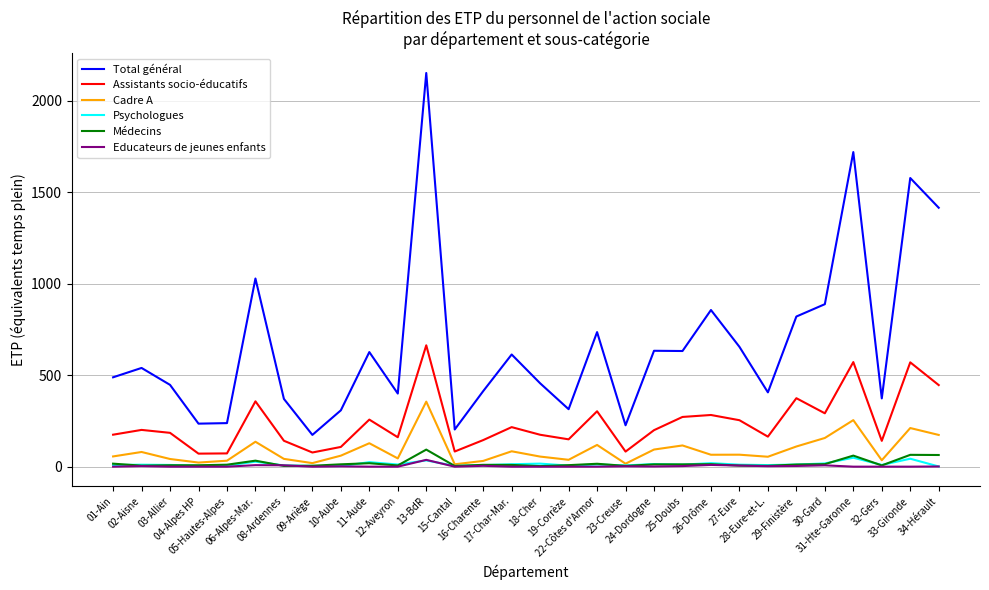

Does the chart display data point markers on the line(s)?

No